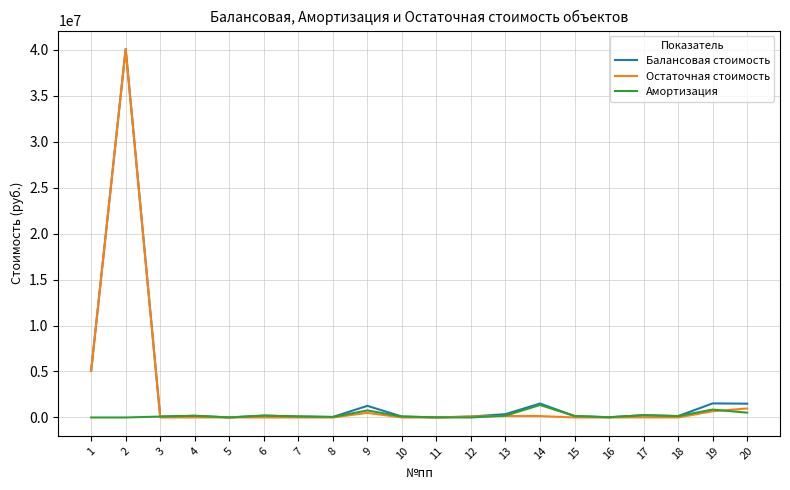

Which series has the widest spread of values?

Остаточная стоимость